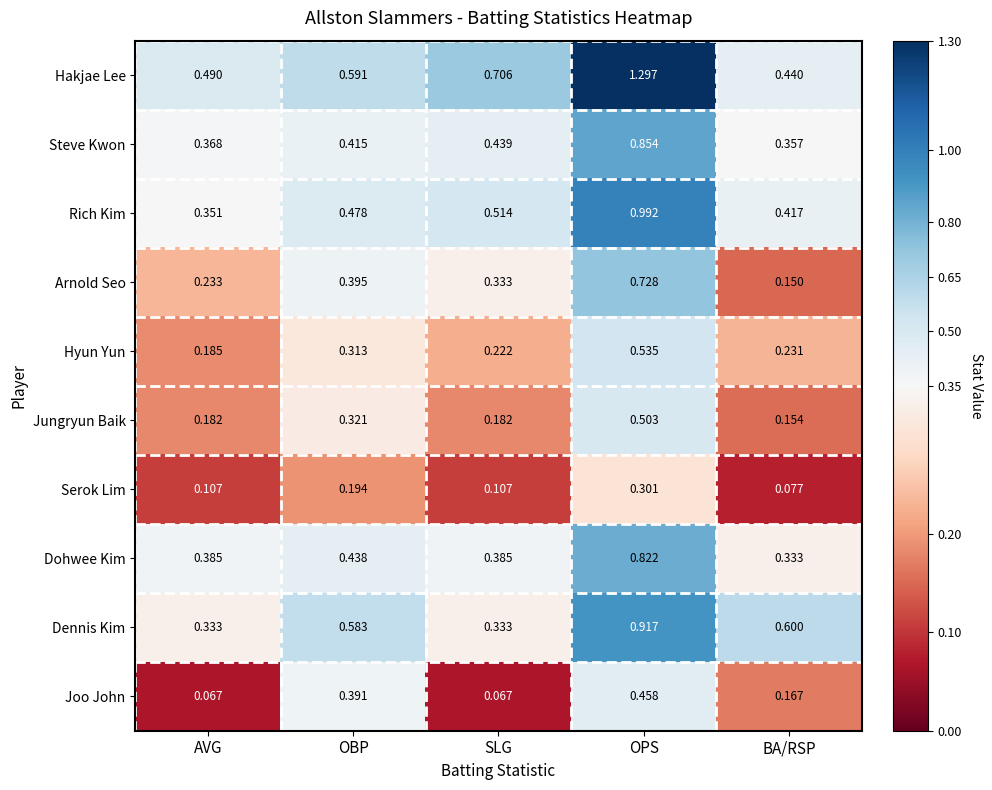

List the series in order of their peak value, highest first.

Hakjae Lee, Rich Kim, Dennis Kim, Steve Kwon, Dohwee Kim, Arnold Seo, Hyun Yun, Jungryun Baik, Joo John, Serok Lim